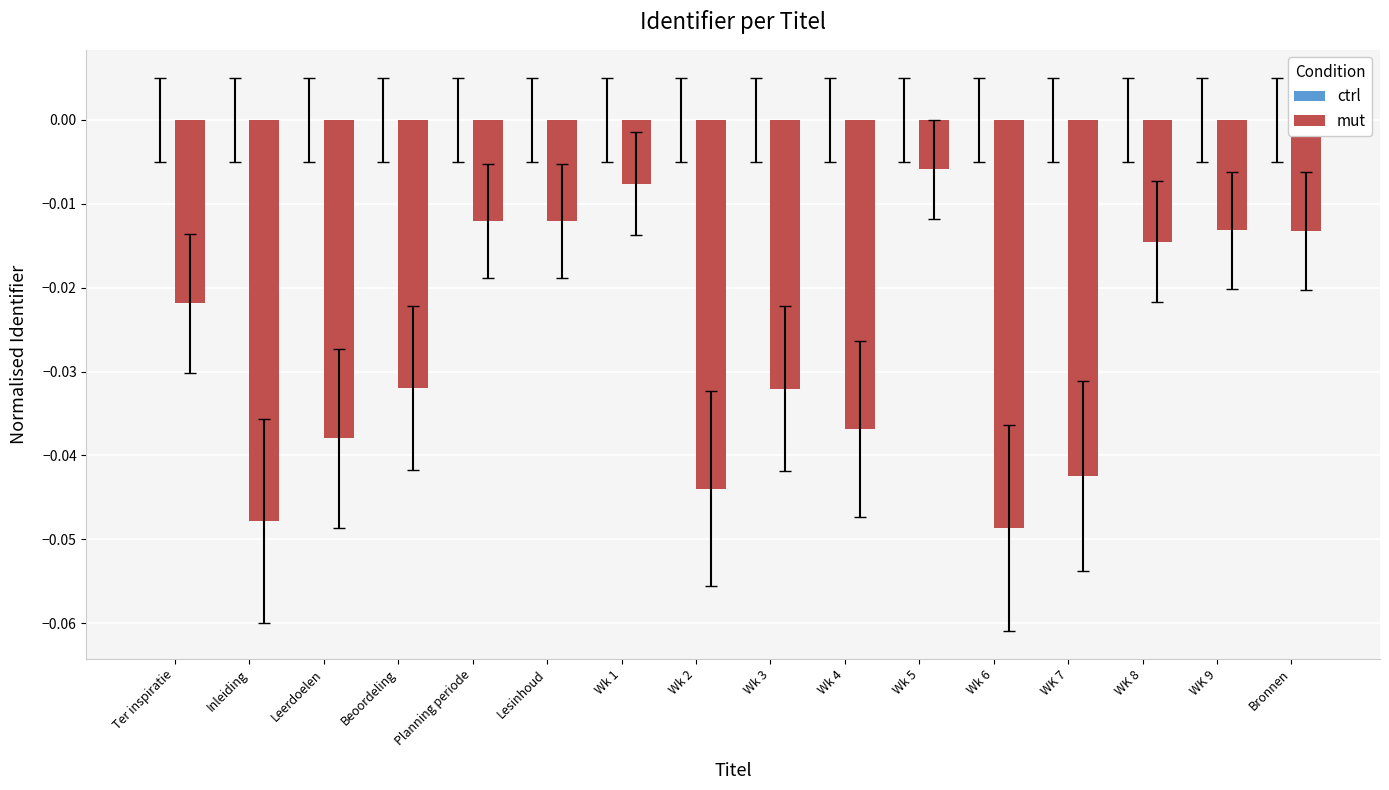

What is the sum of all mut values?

-0.4